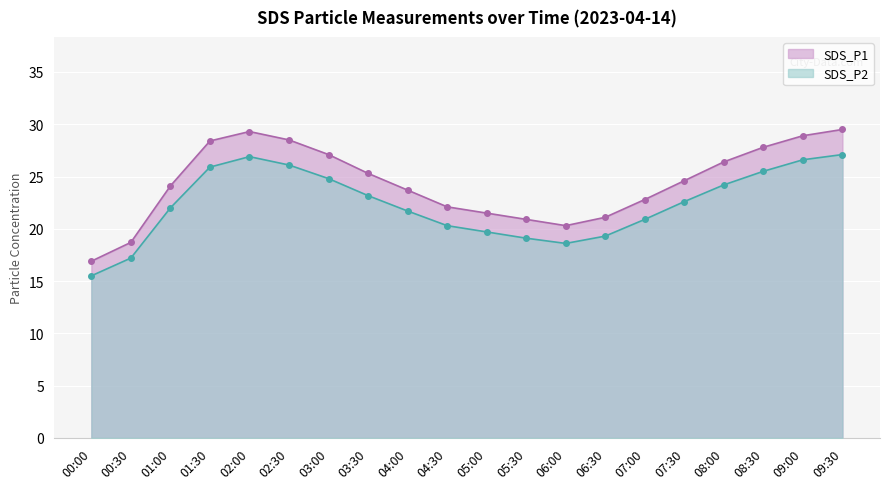

What is the difference between the second highest and second lowest values in the SDS_P1 series?

10.6